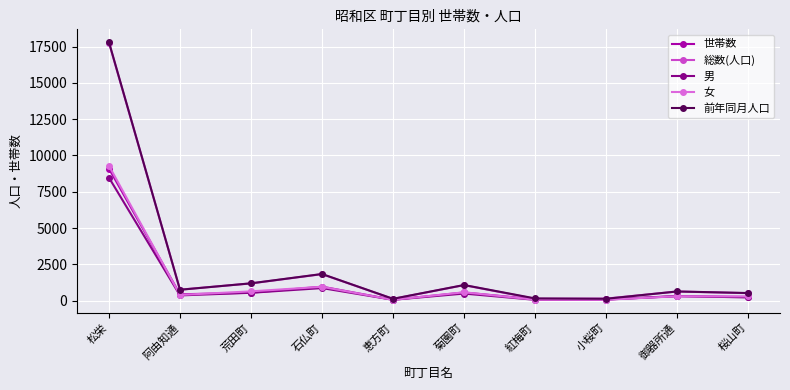

Where is the first local maximum for 女?

石仏町